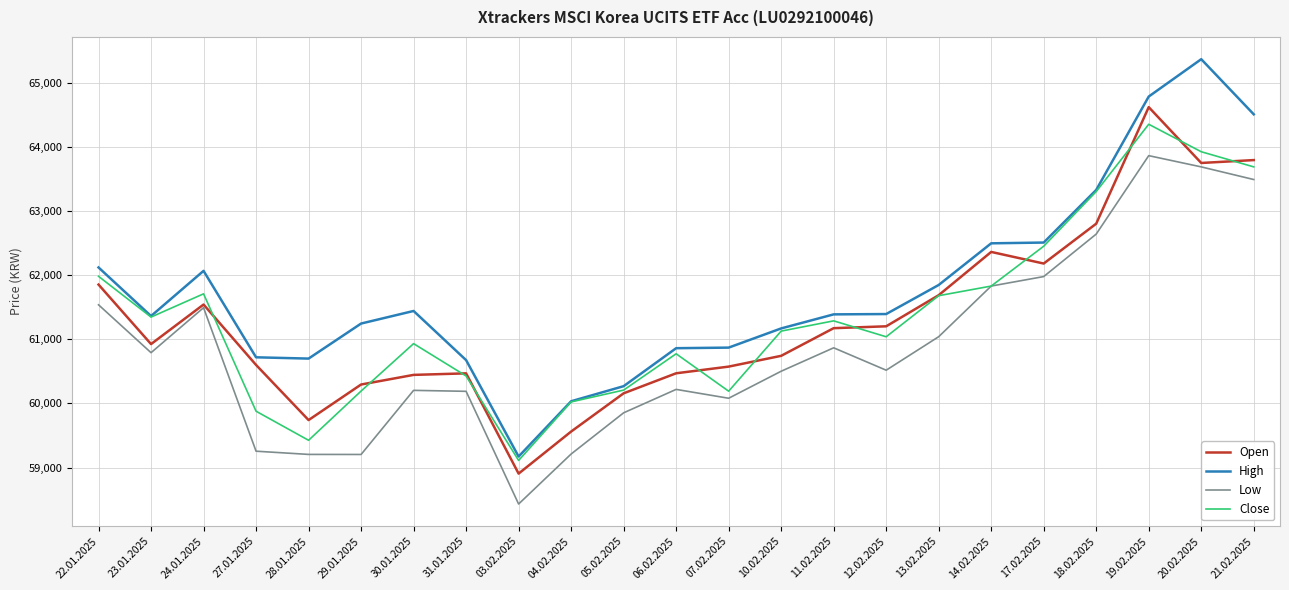

Which series changed the most between 14.02.2025 and 18.02.2025?

Close